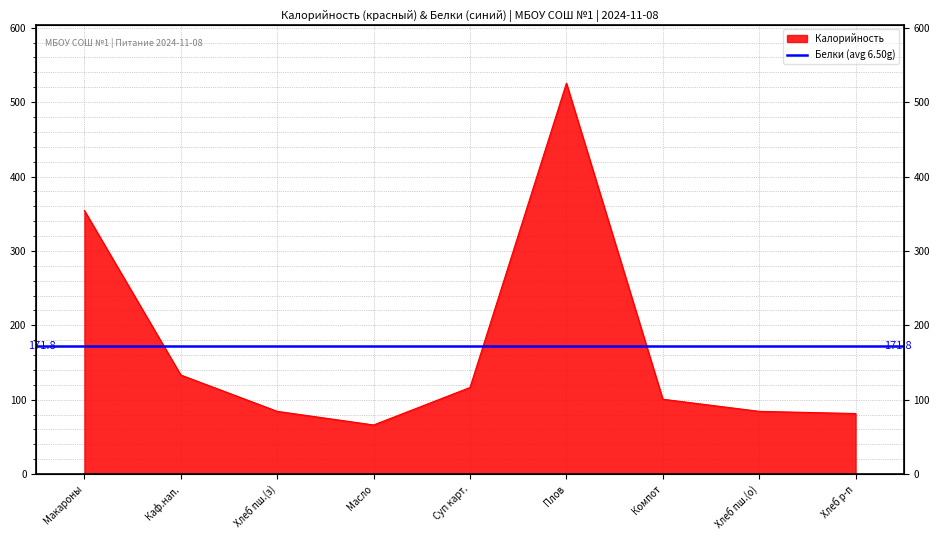

What is the difference between the maximum and minimum values?

459.3